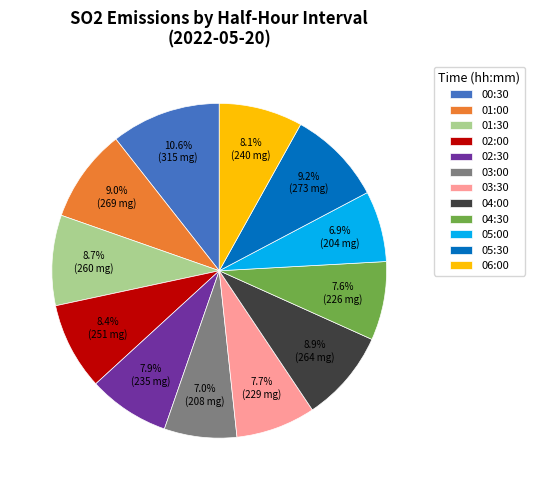

Between 01:00 and 02:30, which is larger?

01:00